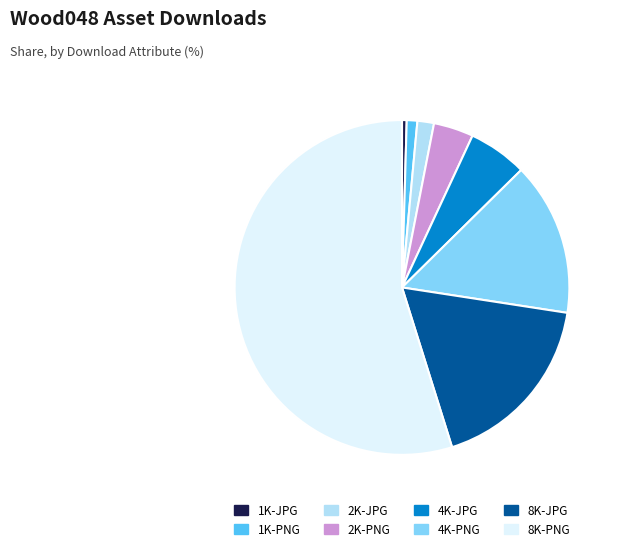

Which category accounts for the majority?

8K-PNG